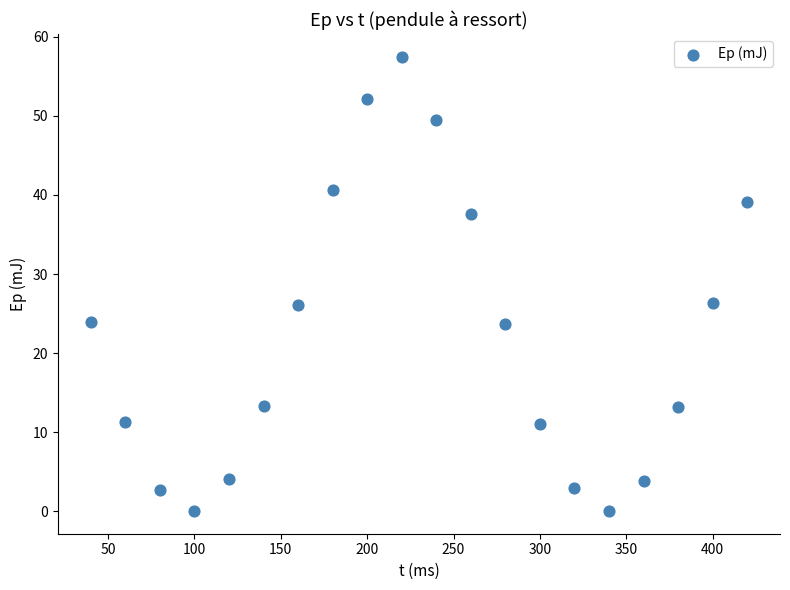

What is the range of Y values (max minus min)?

57.5